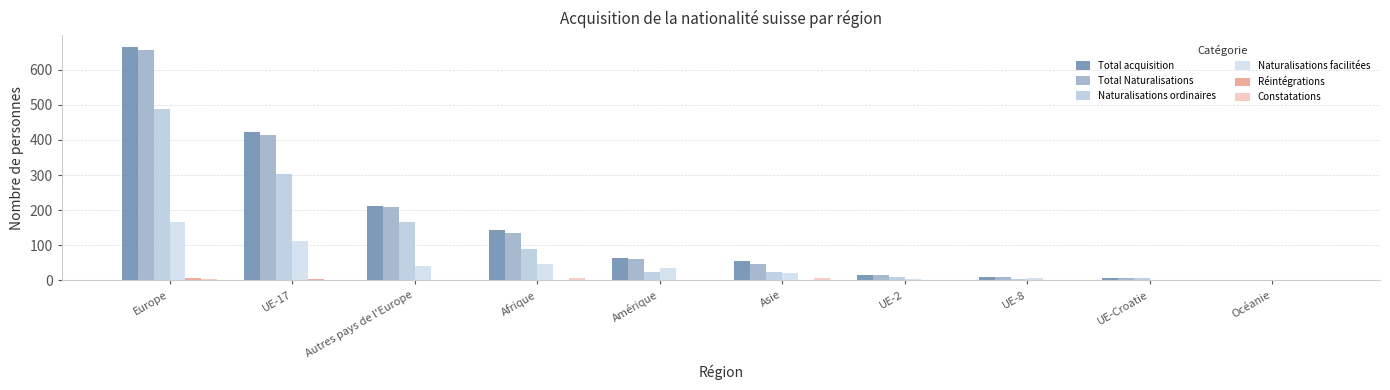

What is the difference between the Constatations values at Afrique and Europe?

2